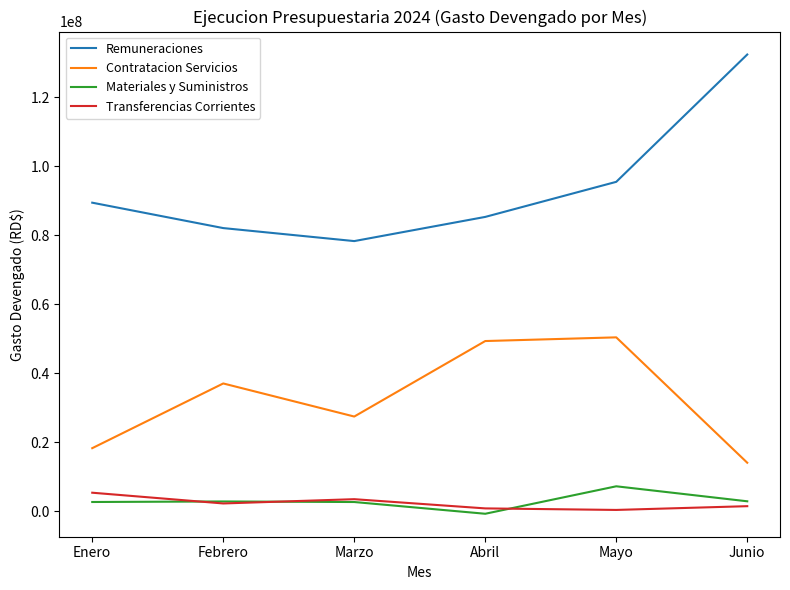

Which series has the largest total across all categories?

Remuneraciones